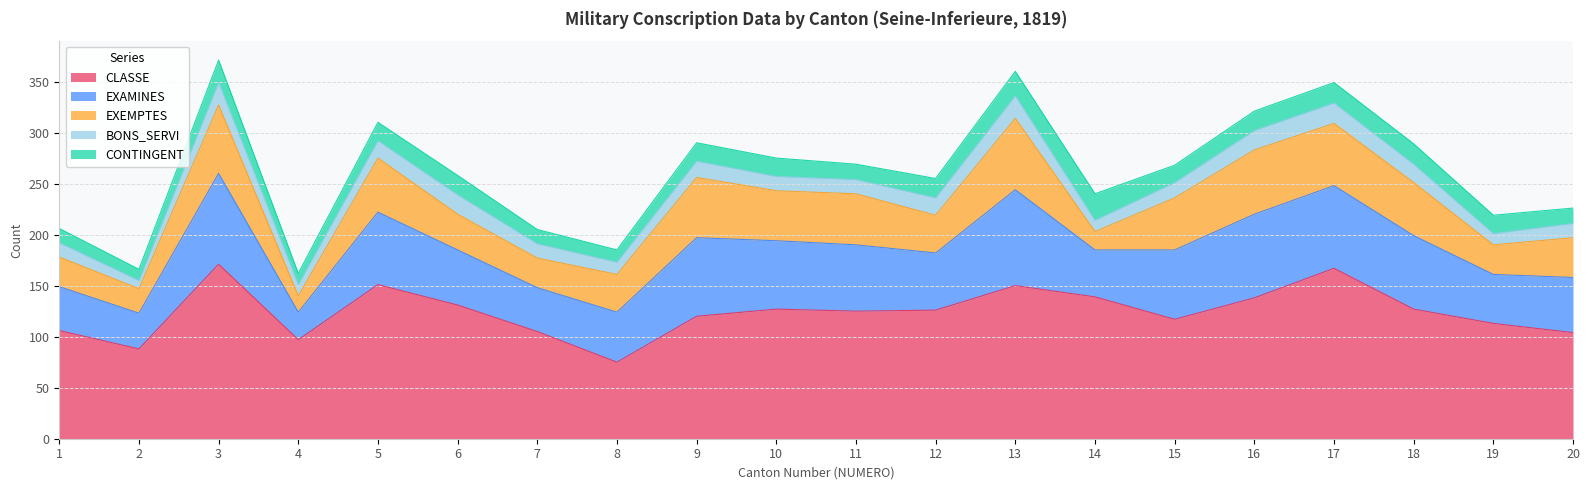

True or false: EXAMINES and CONTINGENT intersect in this chart.

False